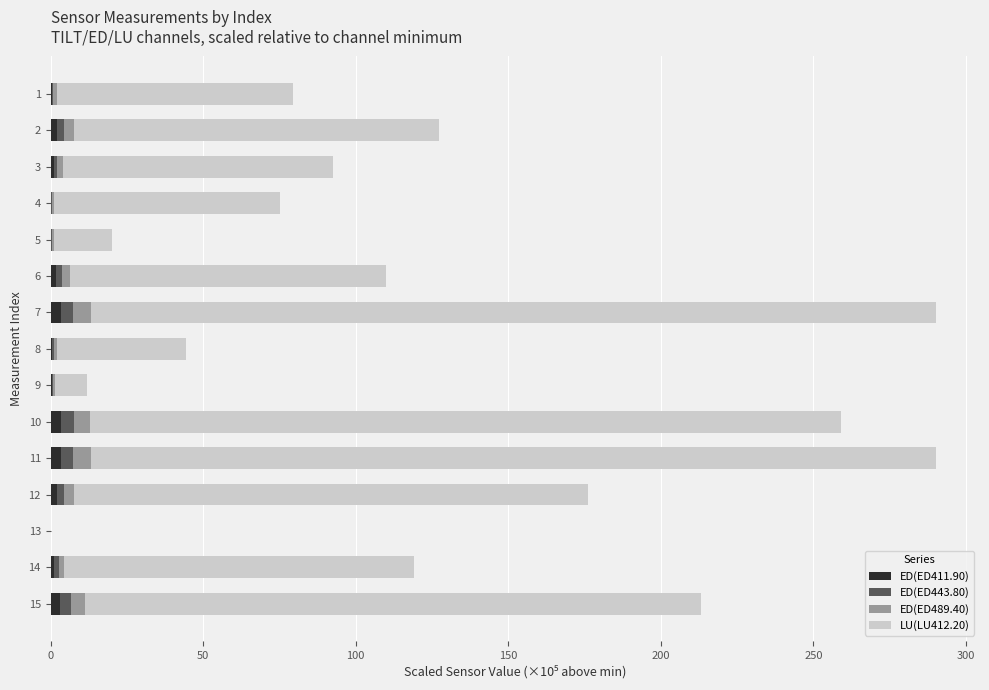

Count the number of categories in the chart.

15